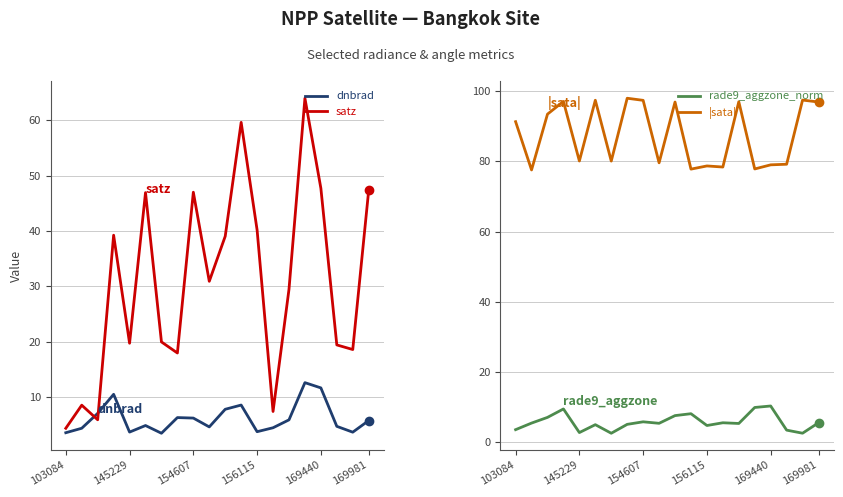

The |sata| series shows 97.4 at 154607. True or false?

True